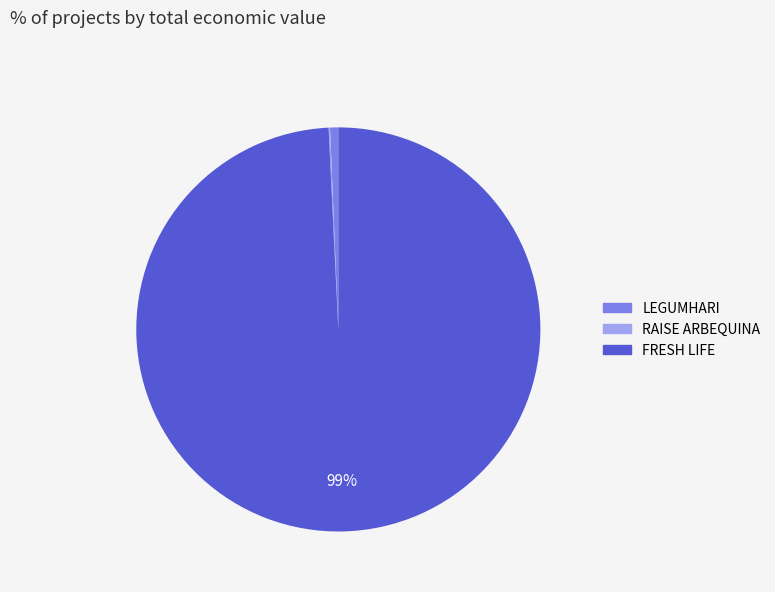

To the nearest percent, what percentage of the pie is FRESH LIFE?

99%